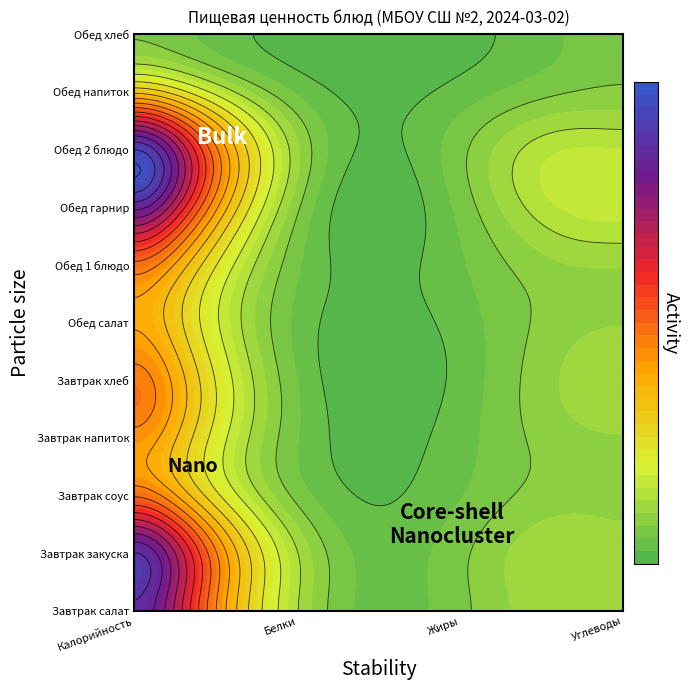

At how many categories does at least one series exceed 194?

1